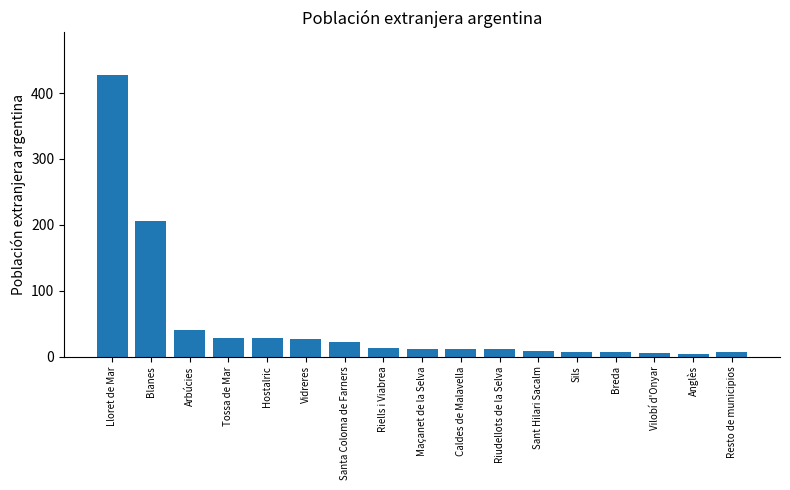

What is the difference between the maximum and minimum values?

424